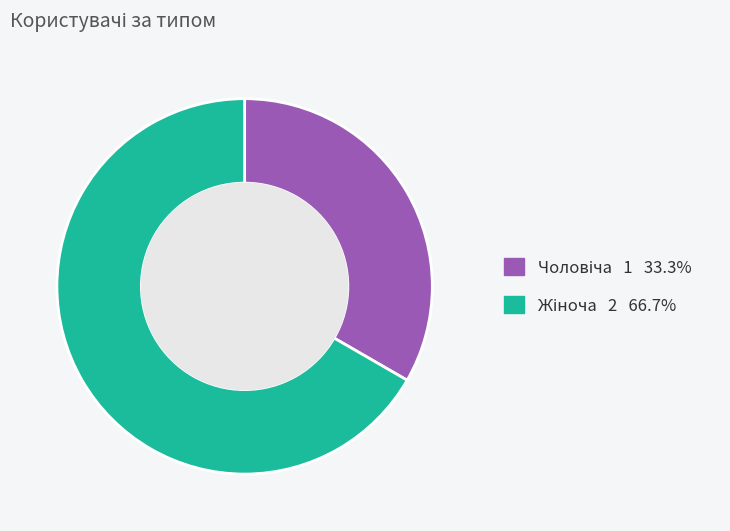

Is there a majority slice in this chart?

Yes